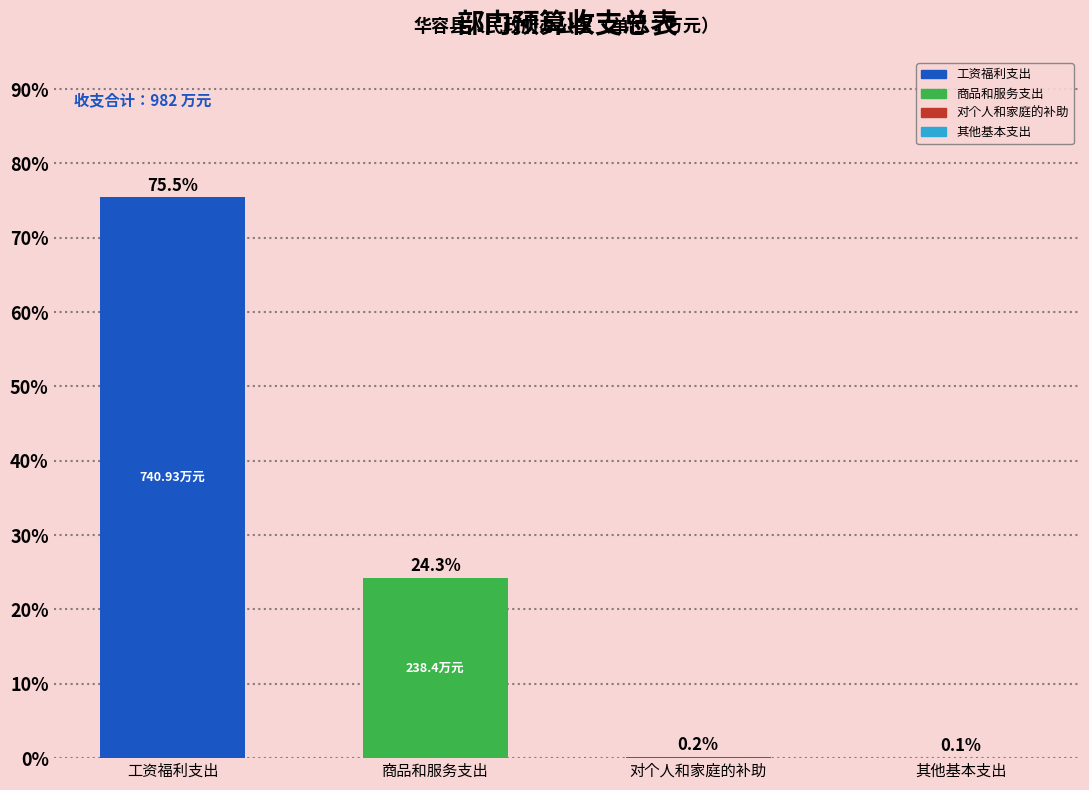

At which category does the chart reach its peak across all series?

工资福利支出